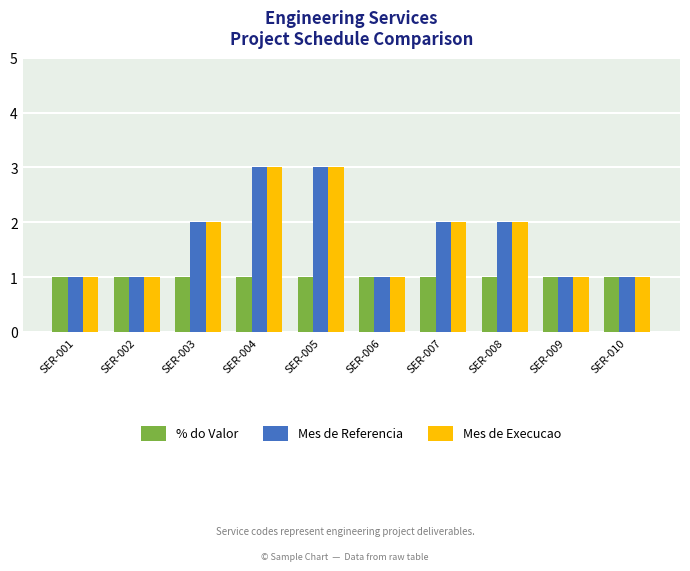

How many values in the Mes de Referencia series are below 2?

5